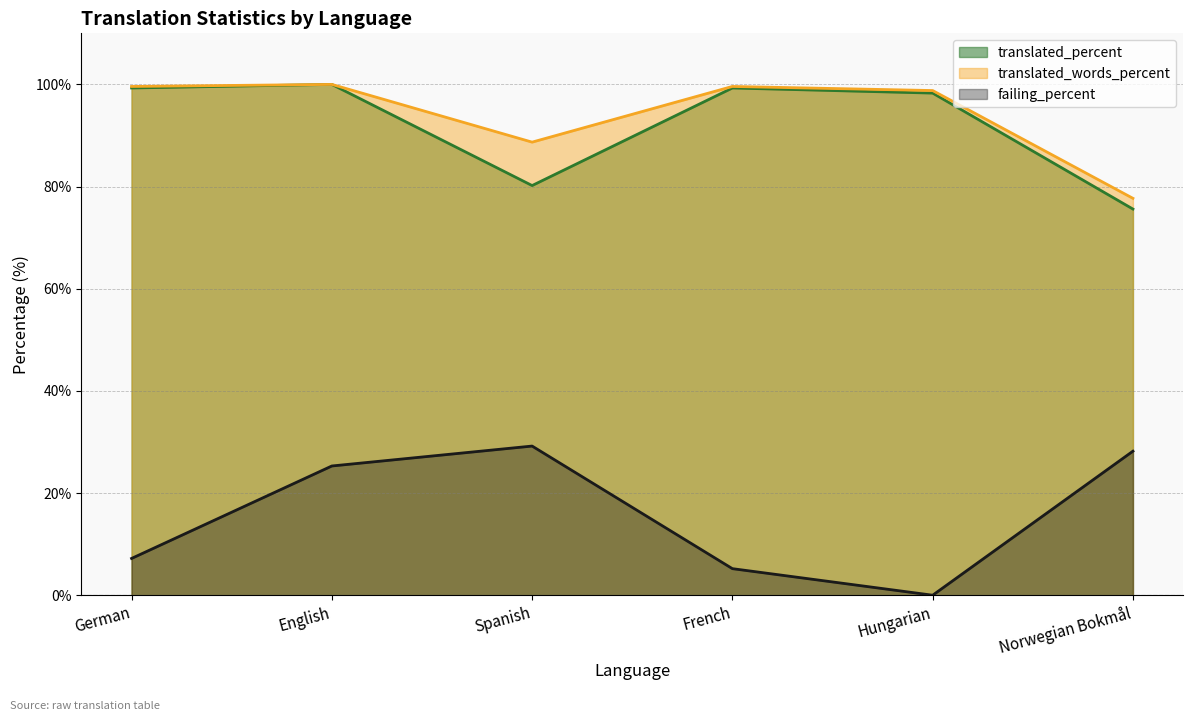

What is the sum of the translated_percent values at Norwegian Bokmål and French?

174.9